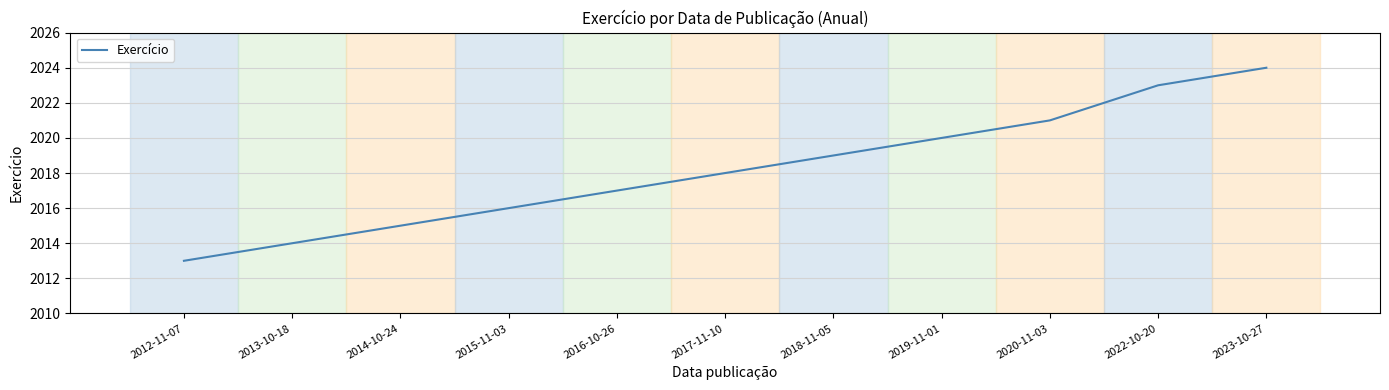

What position from the left is 2012-11-07?

1